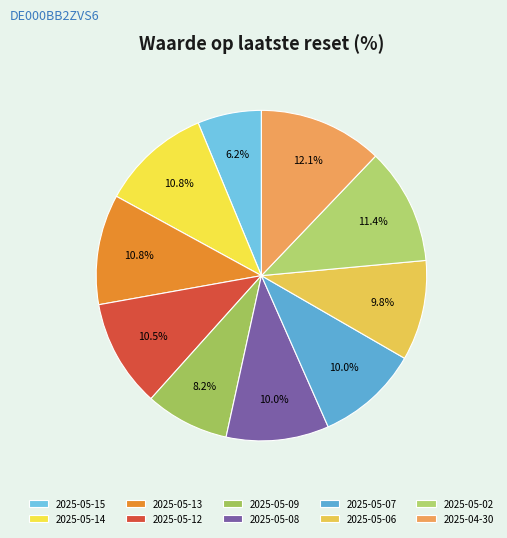

How many segments does this pie chart have?

10